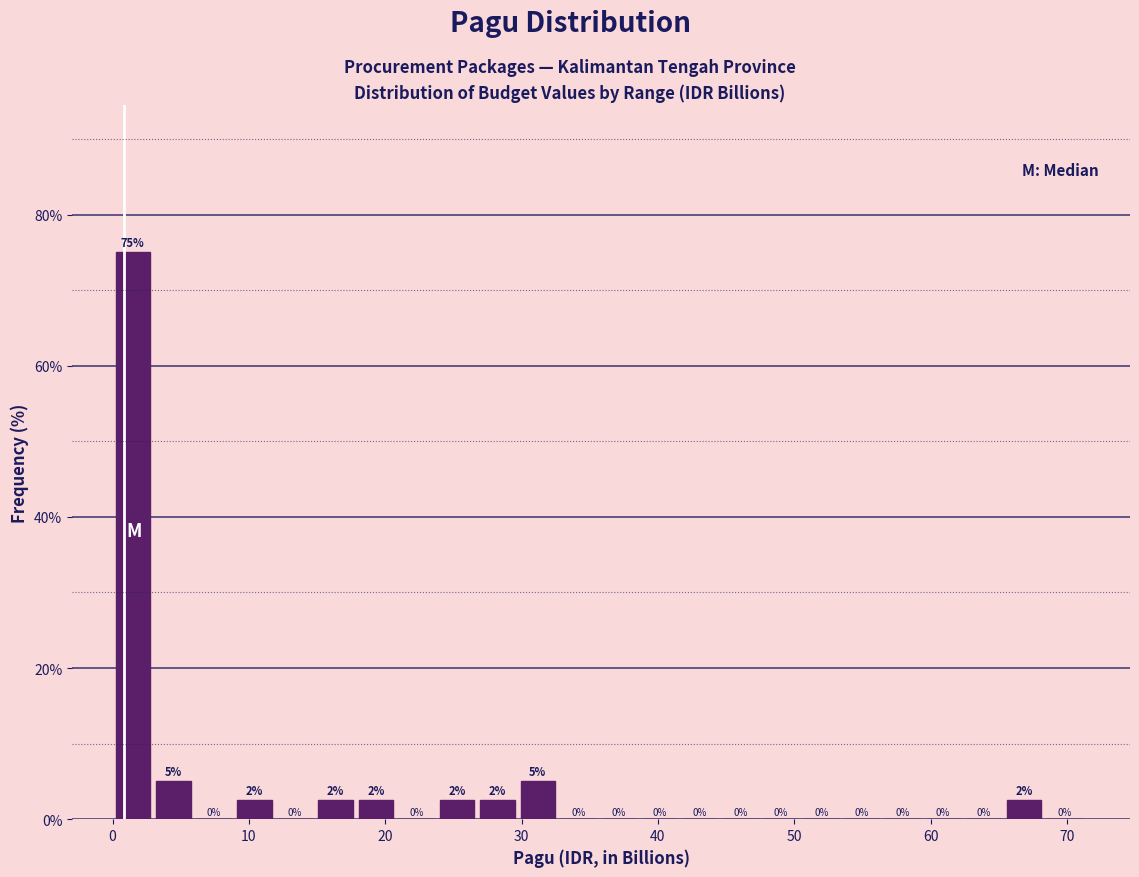

Read against the x-axis, roughly where is the centre of the tallest bar?

1